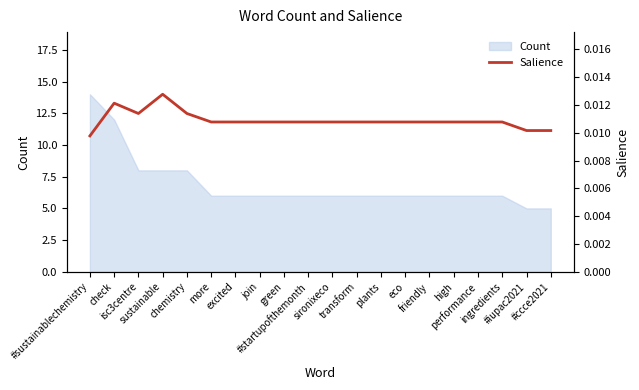

What is the lowest value of the Count series?

5